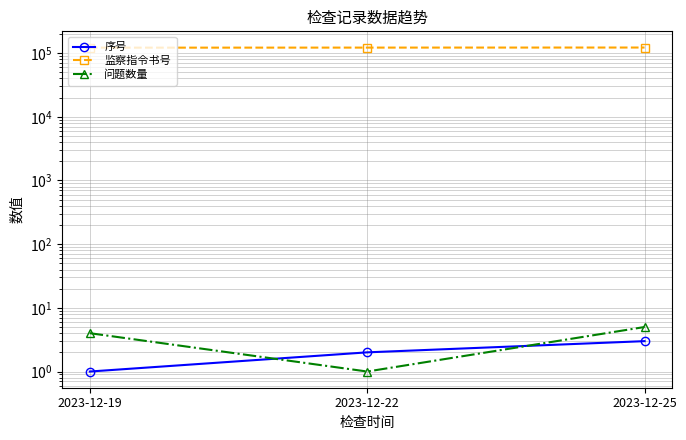

Between 2023-12-19 and 2023-12-22, which is larger?

2023-12-22